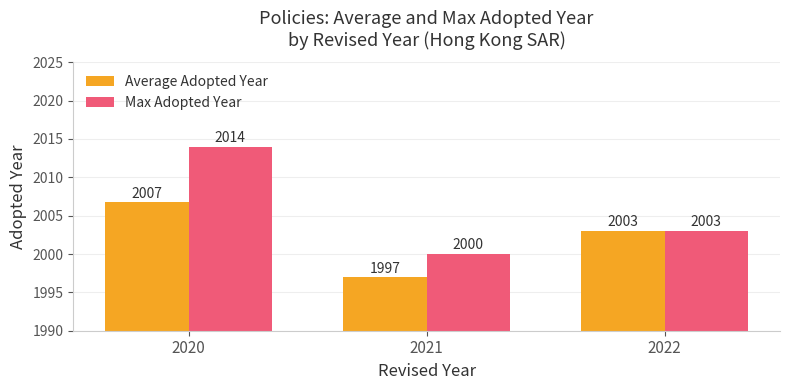

List the series in order of their overall mean, lowest first.

Average Adopted Year, Max Adopted Year